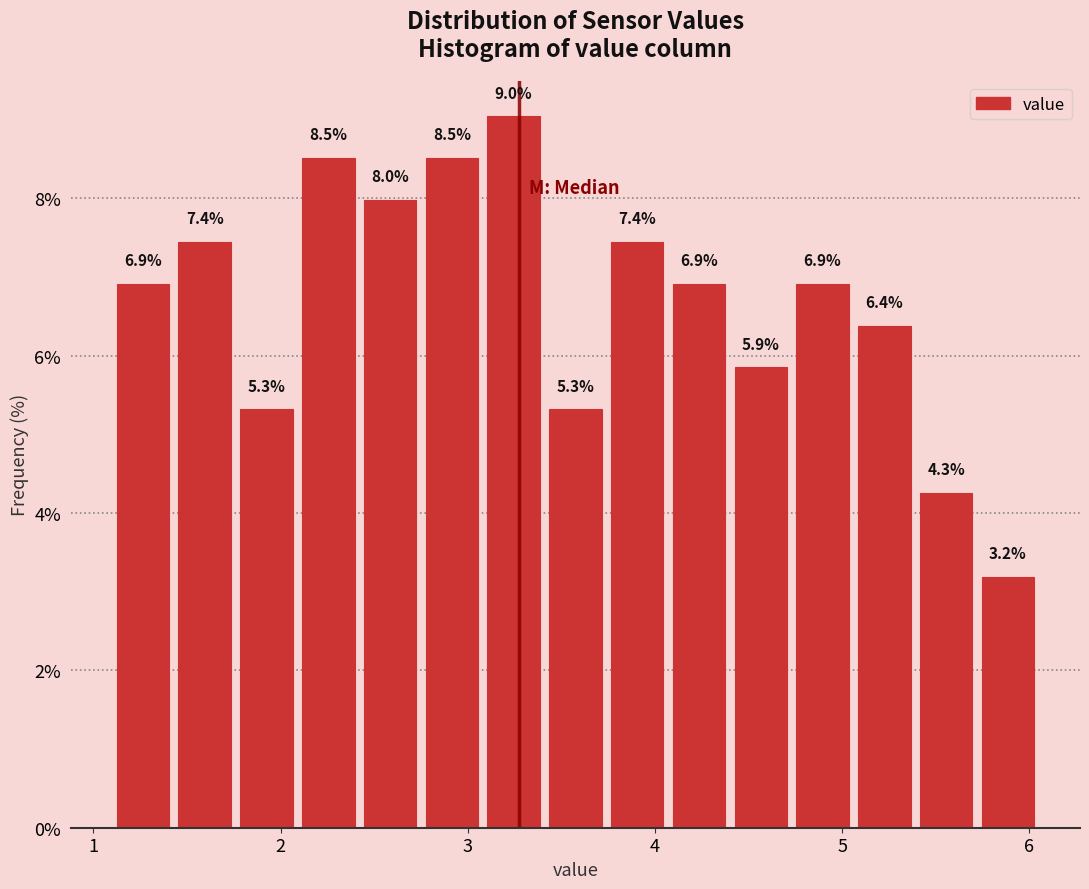

Read against the x-axis, roughly where is the centre of the tallest bar?

3.2